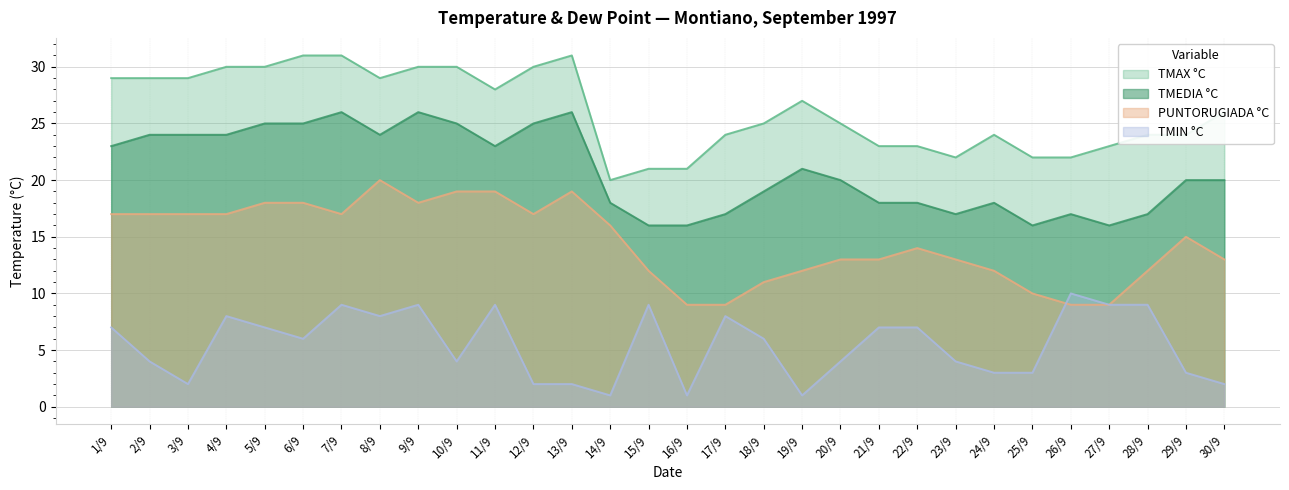

What is the sum of all TMAX °C values?

783